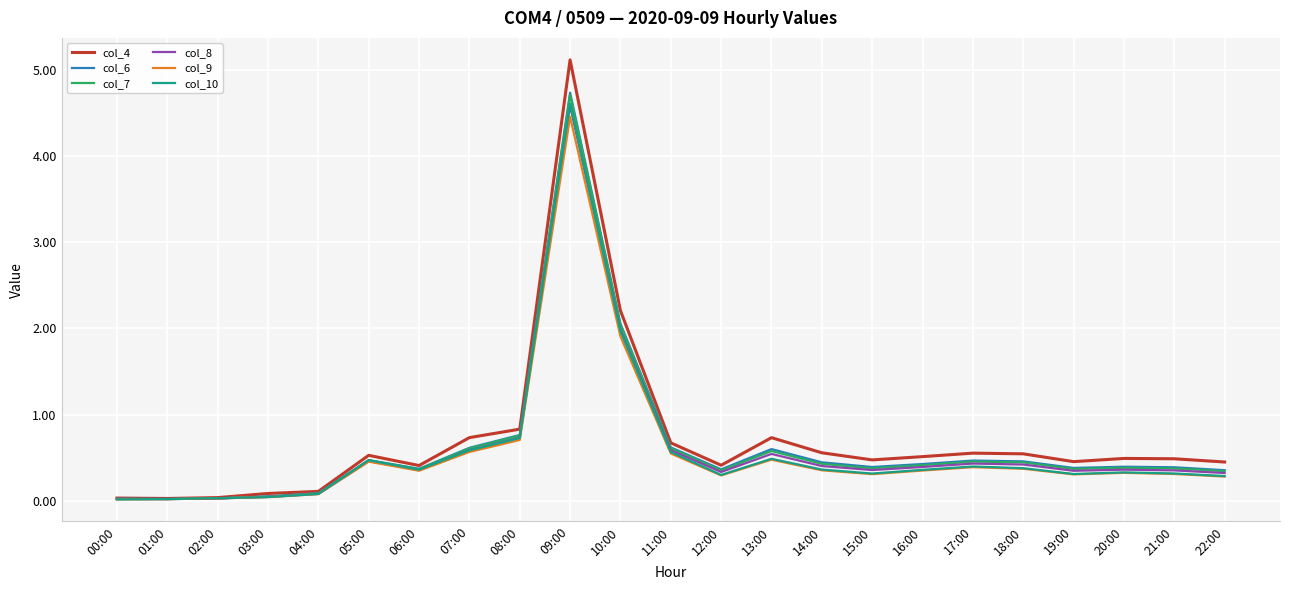

Is it true that col_8 equals 1.0 at 07:00?

False